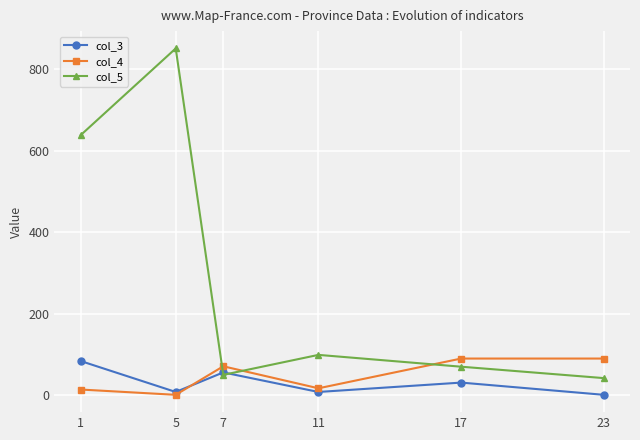

After their last crossing, which series has the higher values: col_4 or col_5?

col_4